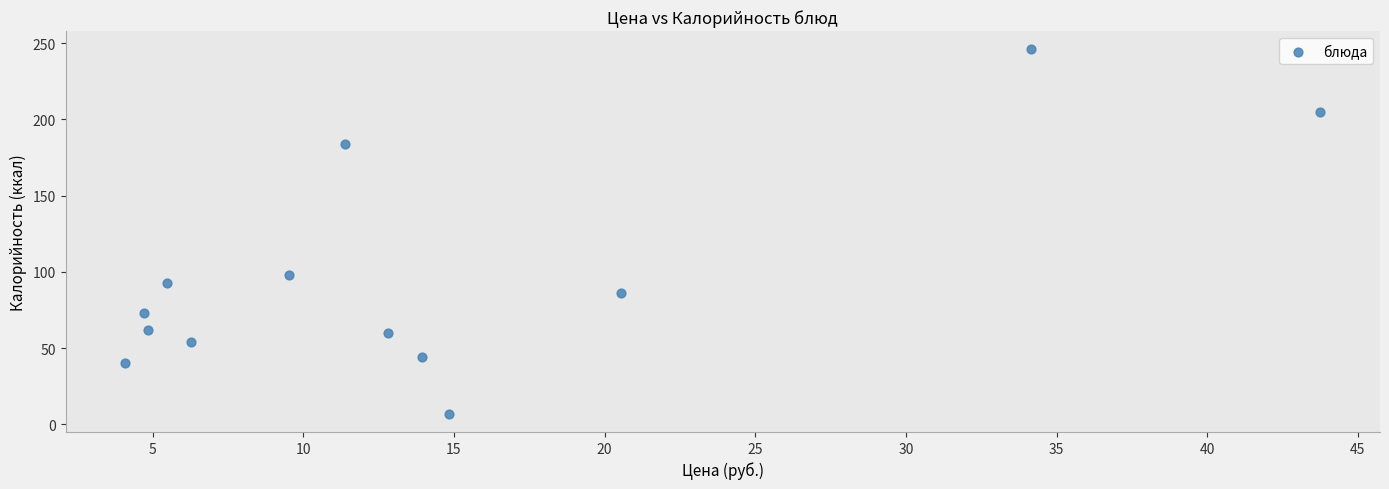

What is the range of Y values (max minus min)?

239